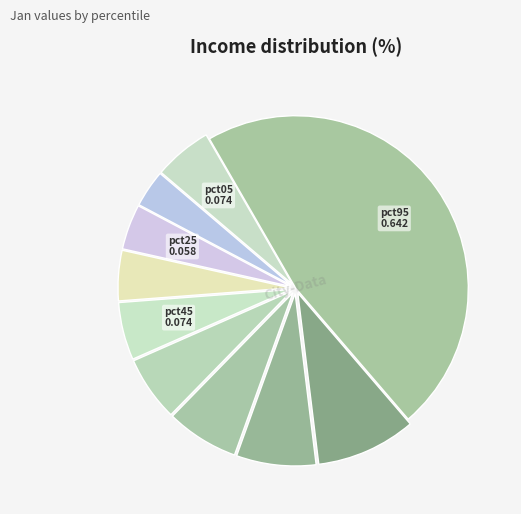

Count the number of slices in the pie.

10